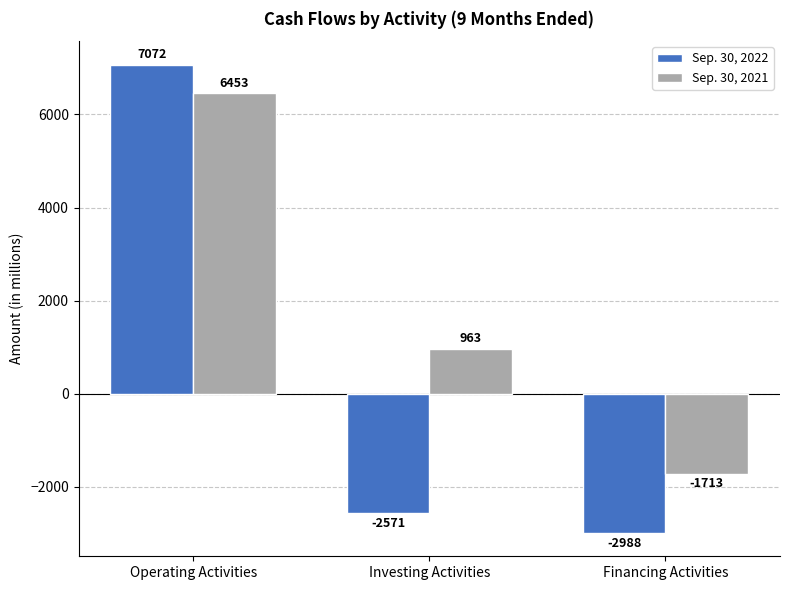

How many bars are there in each group?

2